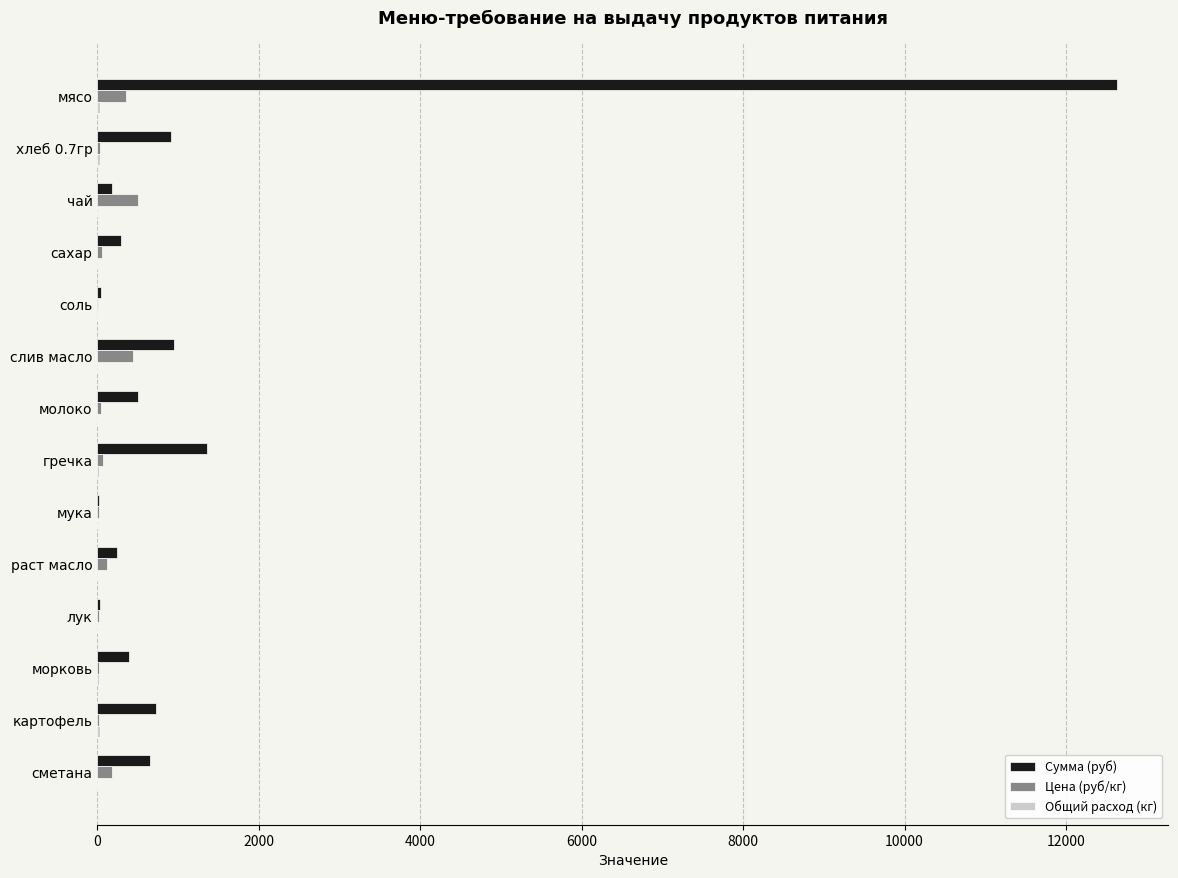

Which series has the largest total across all categories?

Сумма (руб)